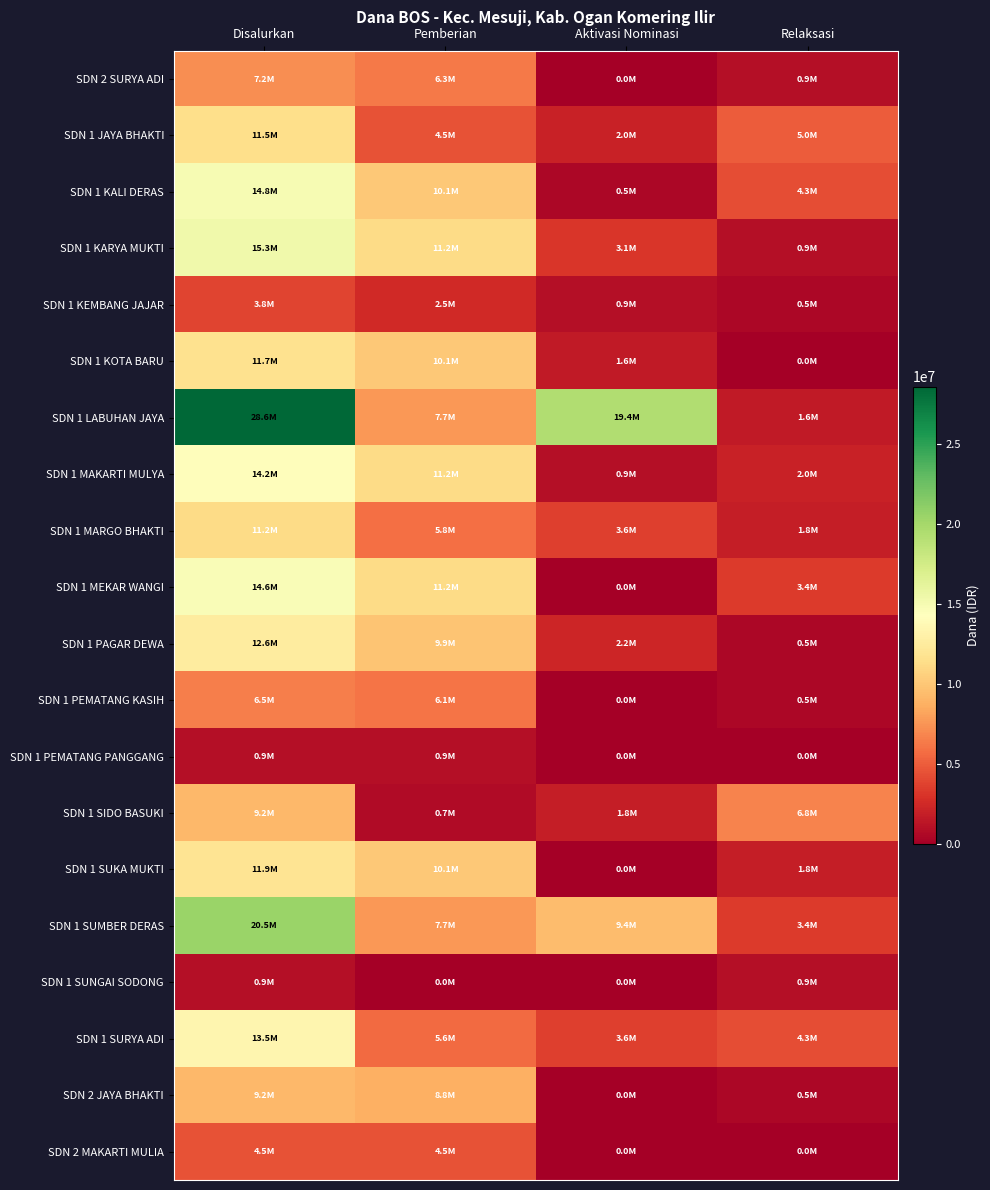

Reading left to right, transcribe all the data shown in this chart.

SDN 2 SURYA ADI: Disalurkan=7200000	Pemberian=6300000	Aktivasi Nominasi=0	Relaksasi=900000
SDN 1 JAYA BHAKTI: Disalurkan=11475000	Pemberian=4500000	Aktivasi Nominasi=2025000	Relaksasi=4950000
SDN 1 KALI DERAS: Disalurkan=14850000	Pemberian=10125000	Aktivasi Nominasi=450000	Relaksasi=4275000
SDN 1 KARYA MUKTI: Disalurkan=15300000	Pemberian=11250000	Aktivasi Nominasi=3150000	Relaksasi=900000
SDN 1 KEMBANG JAJAR: Disalurkan=3825000	Pemberian=2475000	Aktivasi Nominasi=900000	Relaksasi=450000
SDN 1 KOTA BARU: Disalurkan=11700000	Pemberian=10125000	Aktivasi Nominasi=1575000	Relaksasi=0
SDN 1 LABUHAN JAYA: Disalurkan=28575000	Pemberian=7650000	Aktivasi Nominasi=19350000	Relaksasi=1575000
SDN 1 MAKARTI MULYA: Disalurkan=14175000	Pemberian=11250000	Aktivasi Nominasi=900000	Relaksasi=2025000
SDN 1 MARGO BHAKTI: Disalurkan=11250000	Pemberian=5850000	Aktivasi Nominasi=3600000	Relaksasi=1800000
SDN 1 MEKAR WANGI: Disalurkan=14625000	Pemberian=11250000	Aktivasi Nominasi=0	Relaksasi=3375000
SDN 1 PAGAR DEWA: Disalurkan=12600000	Pemberian=9900000	Aktivasi Nominasi=2250000	Relaksasi=450000
SDN 1 PEMATANG KASIH: Disalurkan=6525000	Pemberian=6075000	Aktivasi Nominasi=0	Relaksasi=450000
SDN 1 PEMATANG PANGGANG: Disalurkan=900000	Pemberian=900000	Aktivasi Nominasi=0	Relaksasi=0
SDN 1 SIDO BASUKI: Disalurkan=9225000	Pemberian=675000	Aktivasi Nominasi=1800000	Relaksasi=6750000
SDN 1 SUKA MUKTI: Disalurkan=11925000	Pemberian=10125000	Aktivasi Nominasi=0	Relaksasi=1800000
SDN 1 SUMBER DERAS: Disalurkan=20475000	Pemberian=7650000	Aktivasi Nominasi=9450000	Relaksasi=3375000
SDN 1 SUNGAI SODONG: Disalurkan=900000	Pemberian=0	Aktivasi Nominasi=0	Relaksasi=900000
SDN 1 SURYA ADI: Disalurkan=13500000	Pemberian=5625000	Aktivasi Nominasi=3600000	Relaksasi=4275000
SDN 2 JAYA BHAKTI: Disalurkan=9225000	Pemberian=8775000	Aktivasi Nominasi=0	Relaksasi=450000
SDN 2 MAKARTI MULIA: Disalurkan=4500000	Pemberian=4500000	Aktivasi Nominasi=0	Relaksasi=0